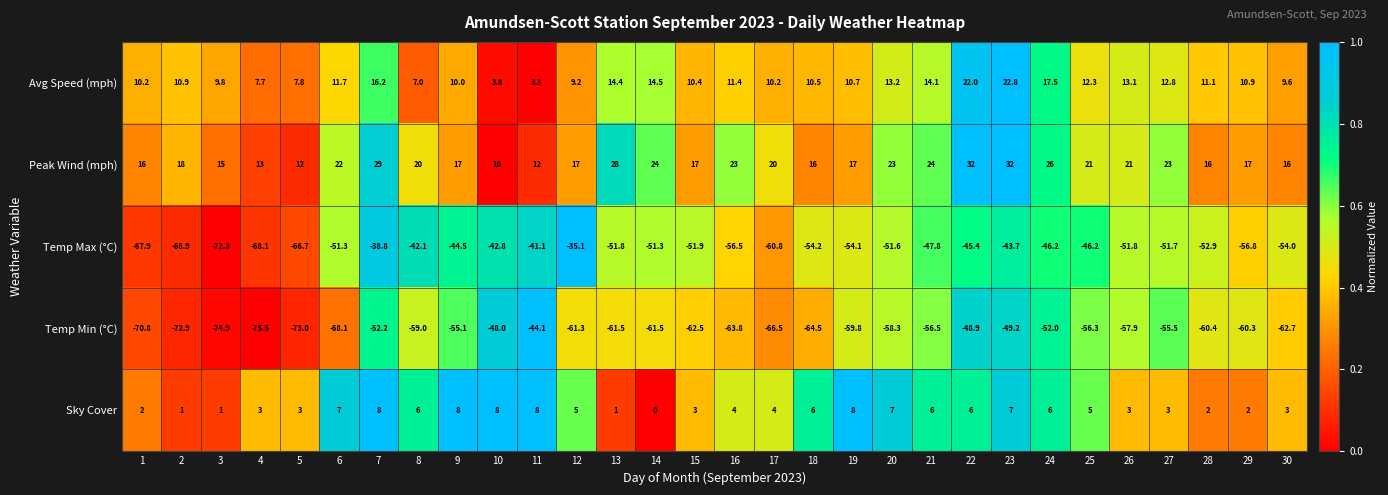

What is the total value across all series at 26?

-72.6